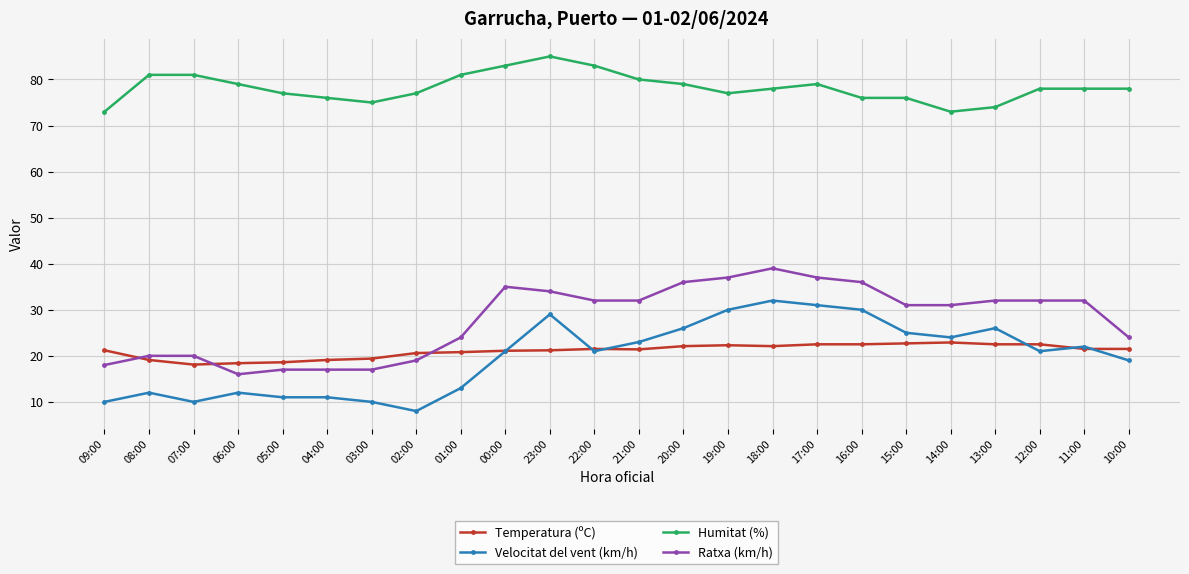

What is the label of the 1st point from the right?

10:00